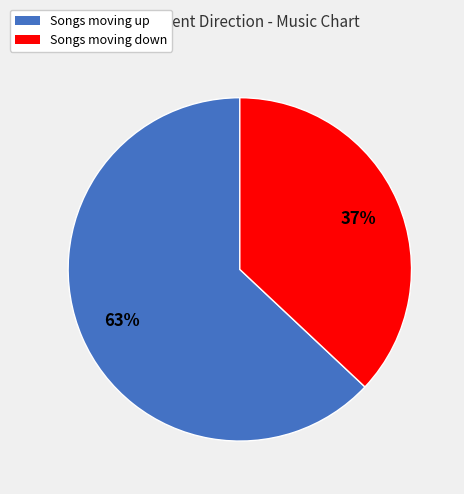

Does any single category account for the majority?

Yes